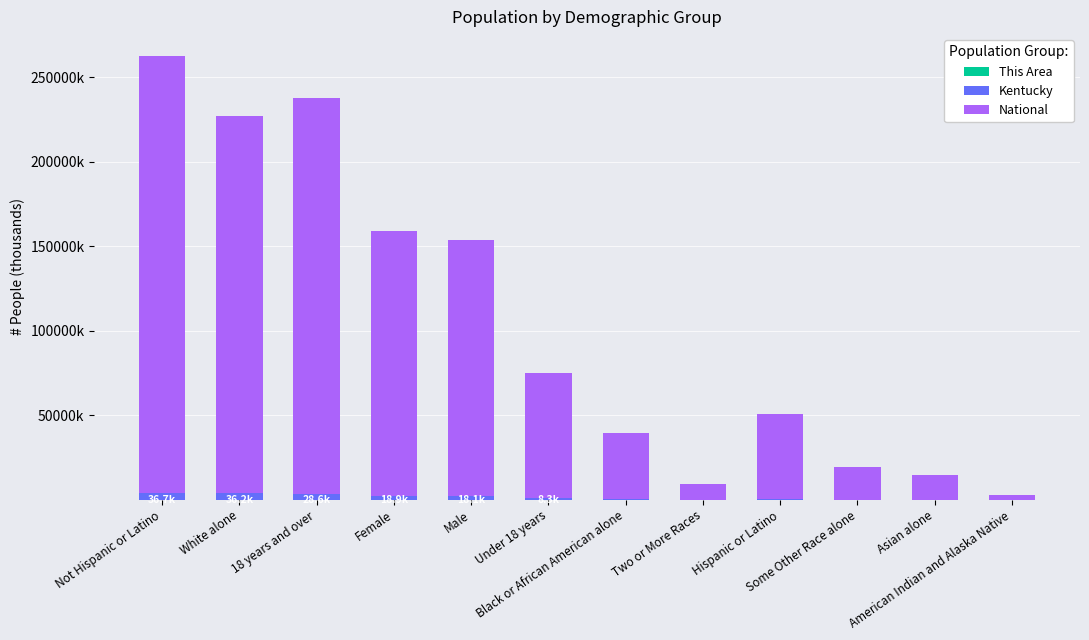

Are the bars horizontal?

No